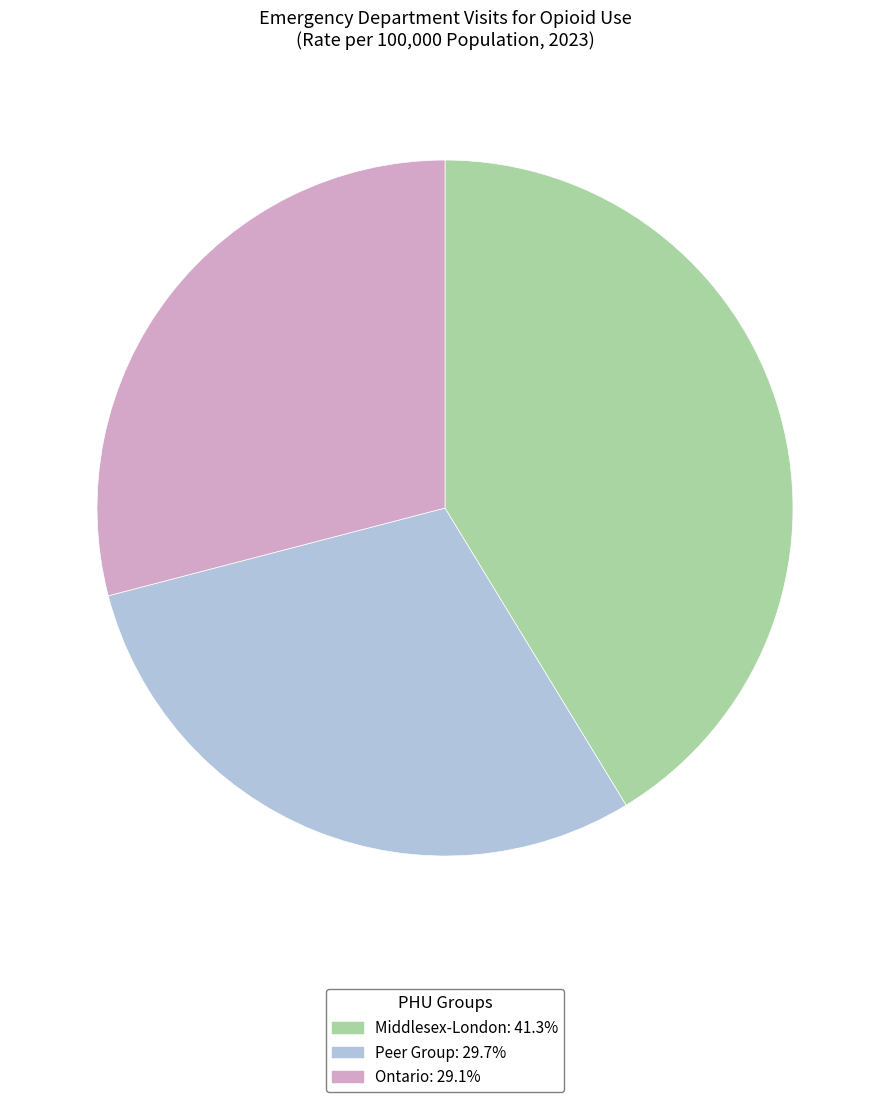

Is the sum of Middlesex-London and Peer Group greater than half?

Yes